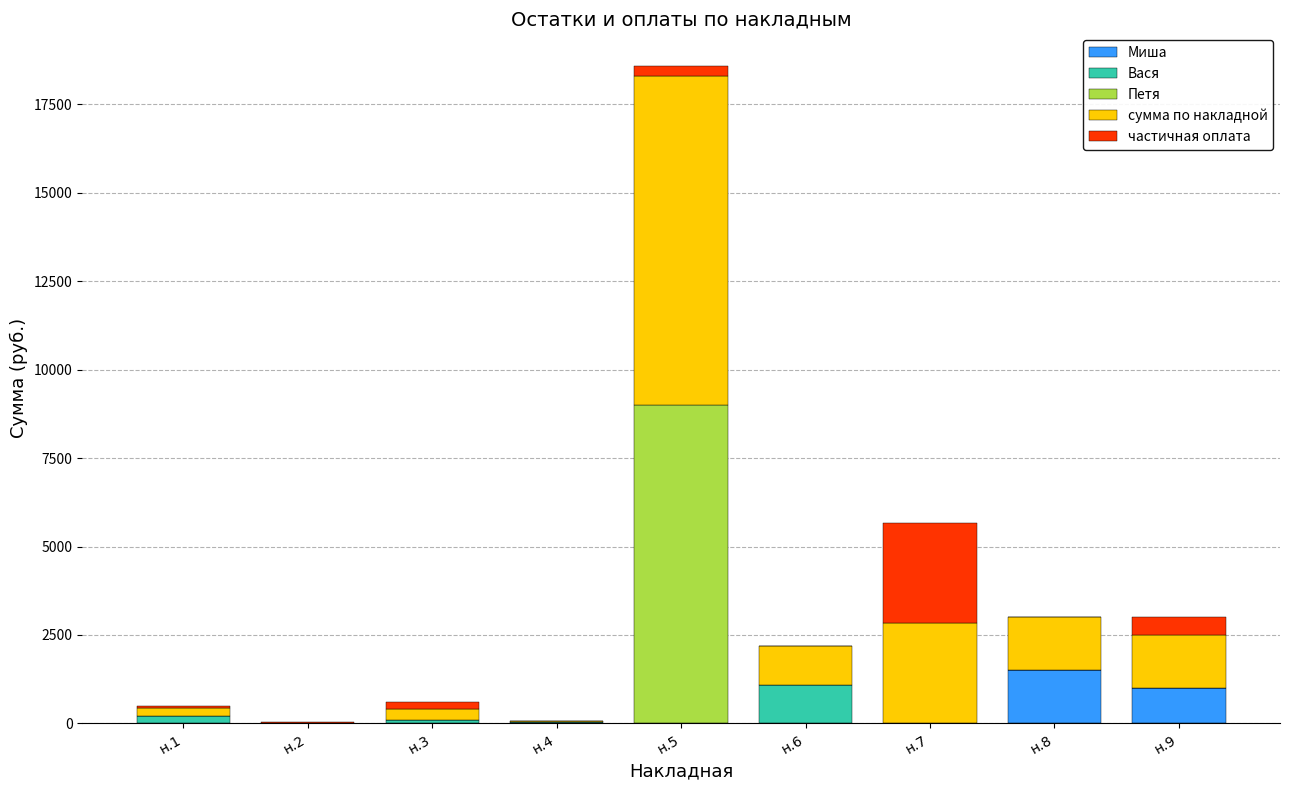

What is the total value across all series at н.9?

3002.0